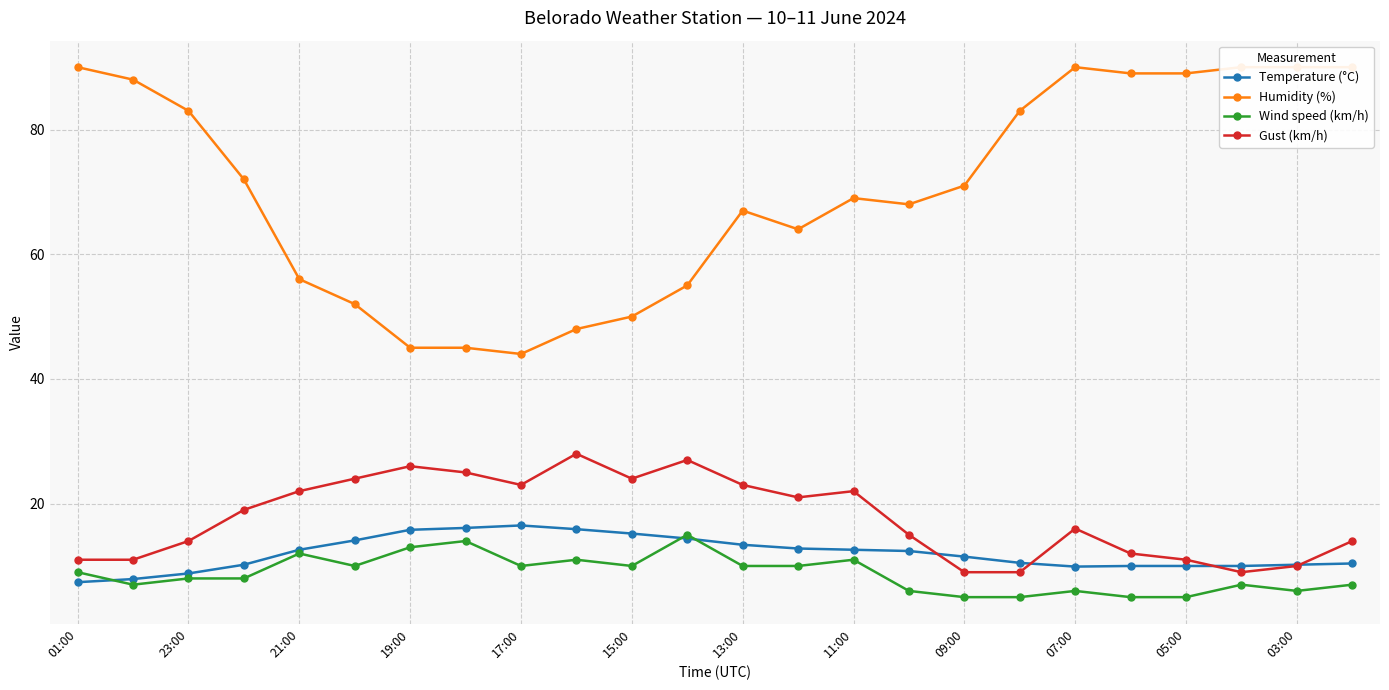

True or false: Wind speed (km/h) has more than 0 interior local peaks.

True